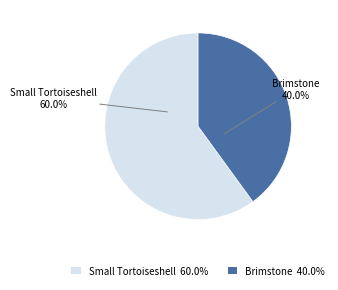

Rank the categories by value from lowest to highest.

Brimstone, Small Tortoiseshell